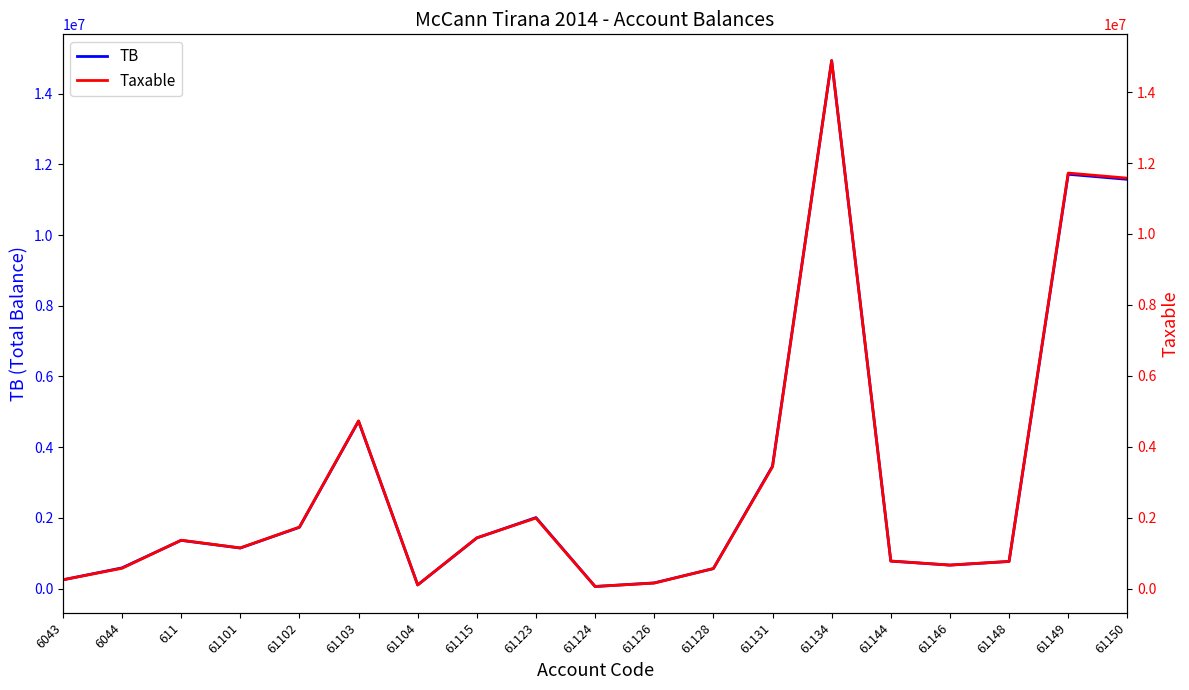

How many lines are shown in the chart?

2